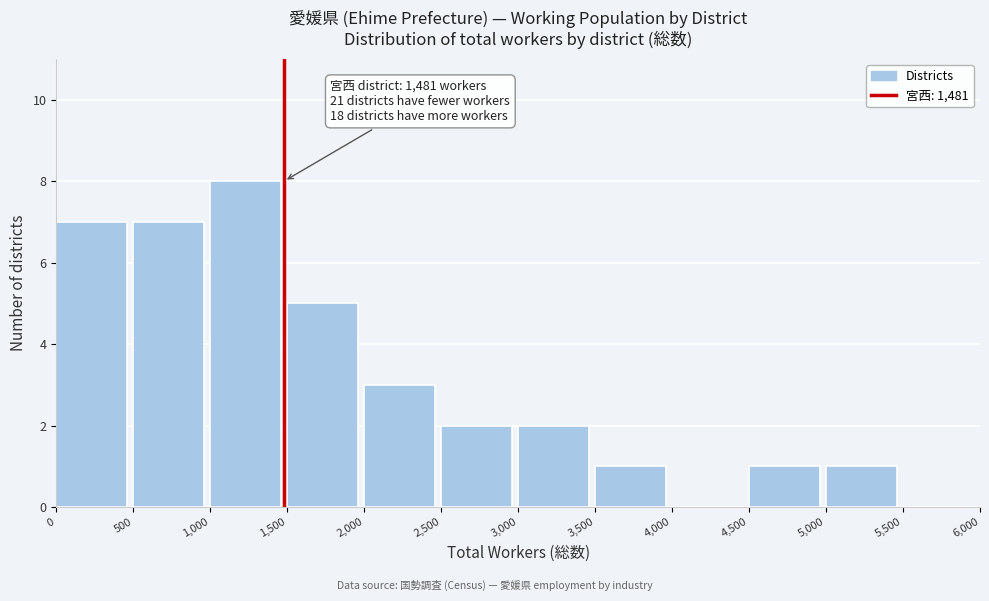

Which range on the x-axis has the tallest bar?

1,000 to 1,500